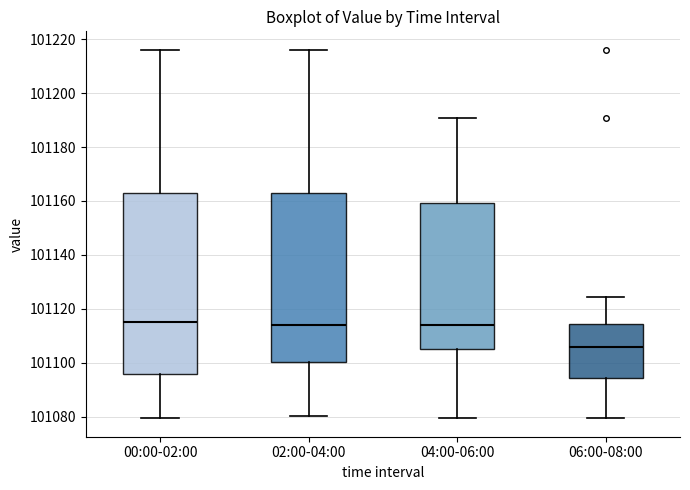

Where does the lower whisker of the box for 02:00-04:00 end on the y-axis? The values are not printed on the chart, so give them approximately, as read against the axis.

101080